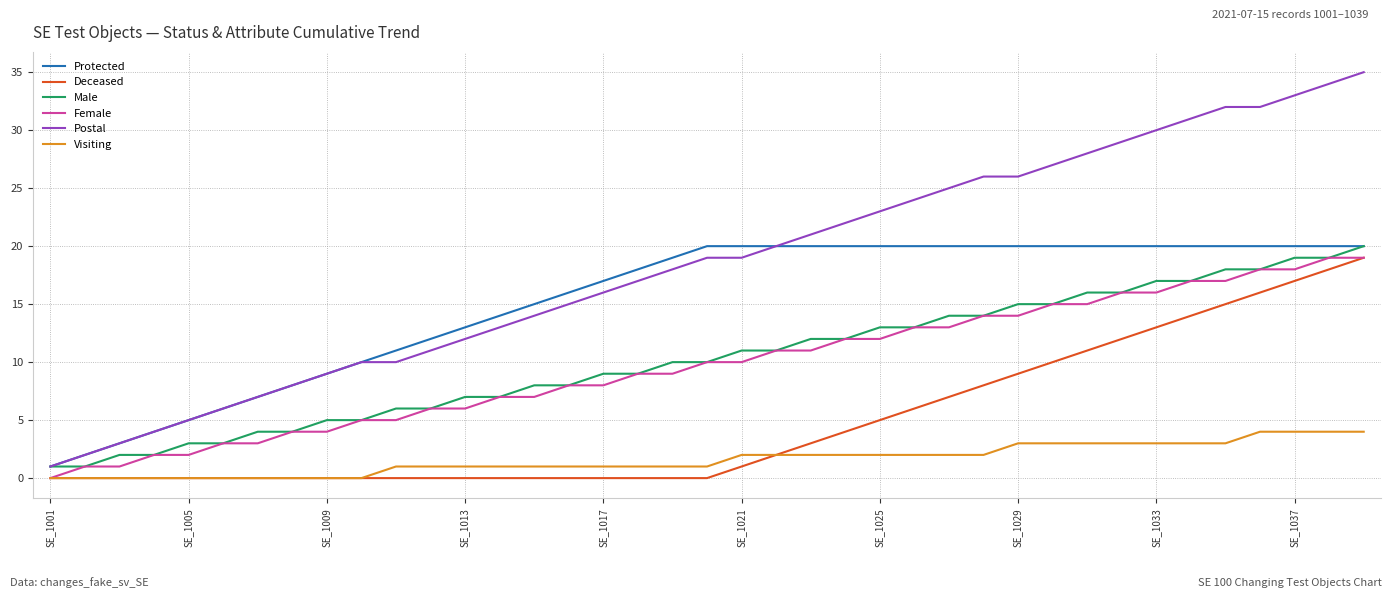

How many lines are shown in the chart?

6